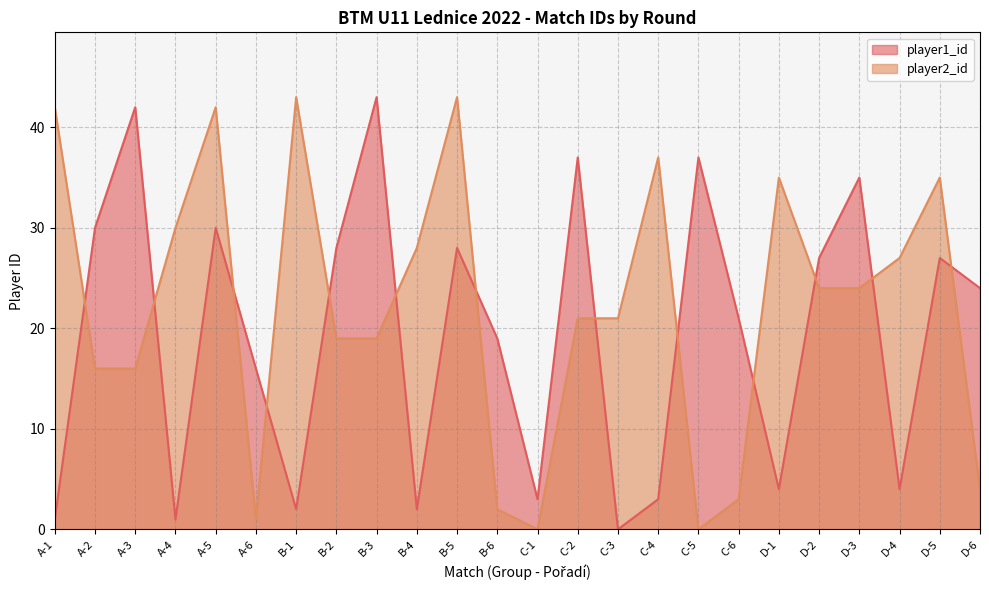

How many interior local valleys does the player1_id series have?

7